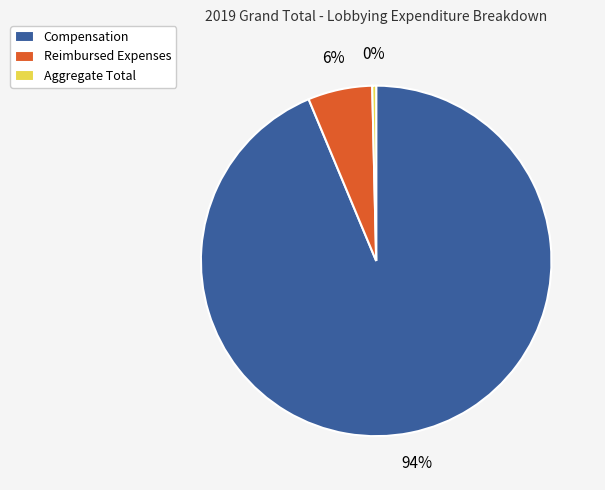

Do Reimbursed Expenses and Compensation together represent more than half of the pie?

Yes